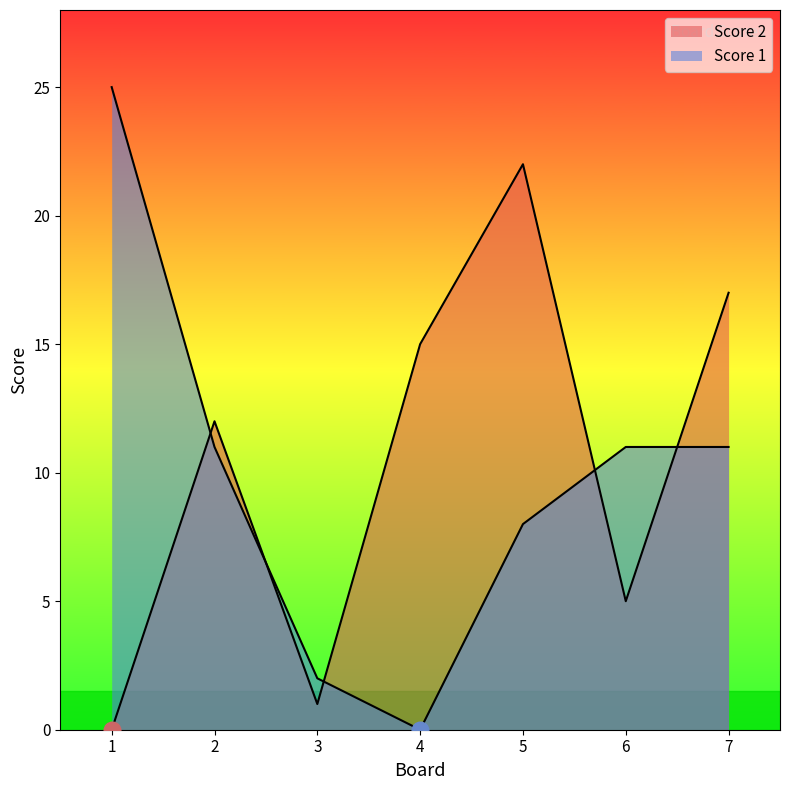

Does the chart have visible grid lines?

No